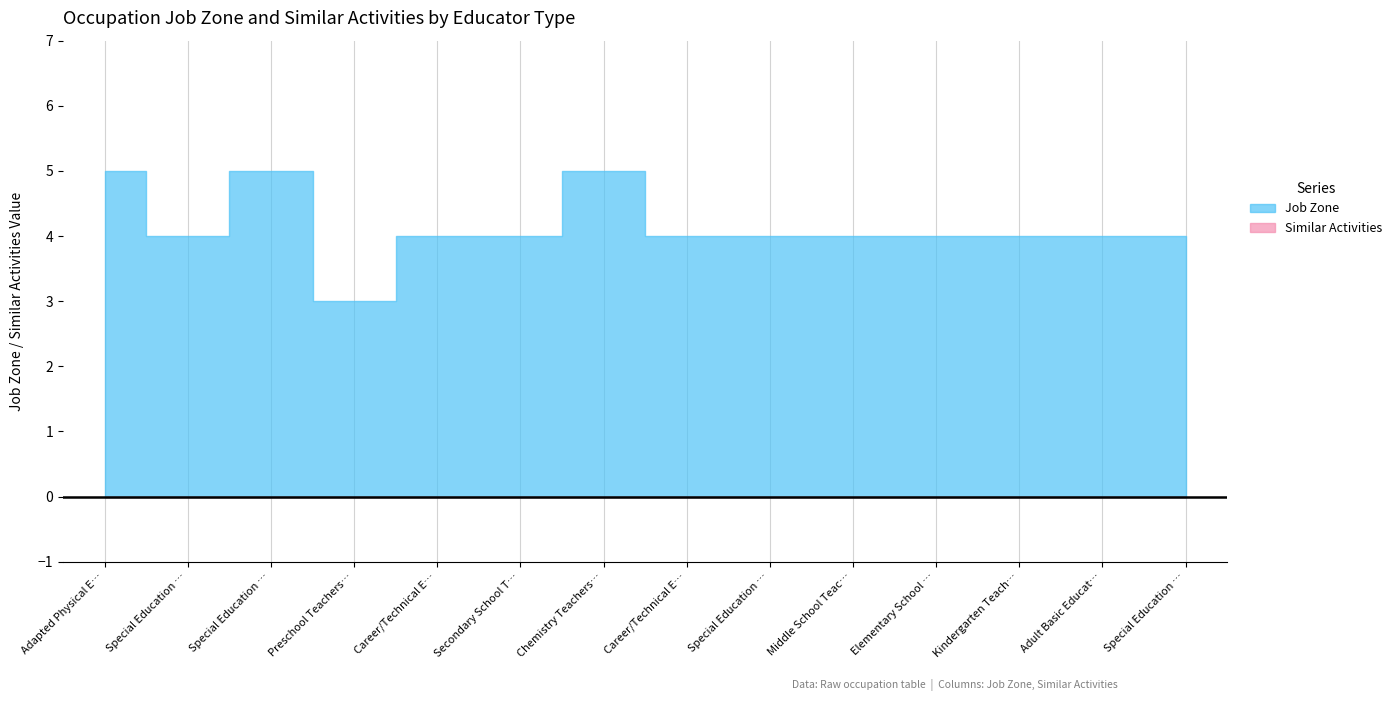

What are all the series names shown in the legend?

Job Zone, Similar Activities